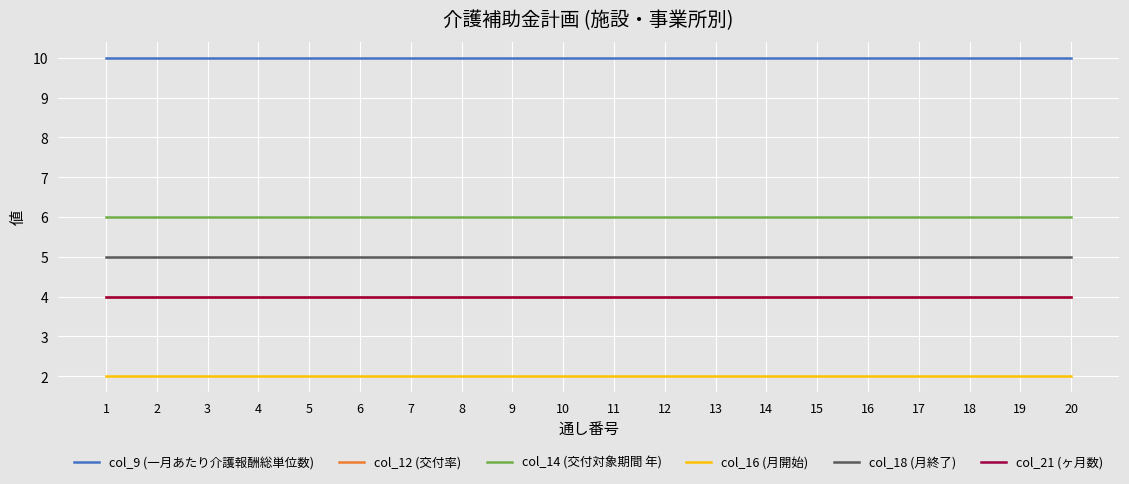

Reading left to right, list all the values displayed in this chart.

col_9 (一月あたり介護報酬総単位数): 1=10	2=10	3=10	4=10	5=10	6=10	7=10	8=10	9=10	10=10	11=10	12=10	13=10	14=10	15=10	16=10	17=10	18=10	19=10	20=10
col_12 (交付率): 1=4	2=4	3=4	4=4	5=4	6=4	7=4	8=4	9=4	10=4	11=4	12=4	13=4	14=4	15=4	16=4	17=4	18=4	19=4	20=4
col_14 (交付対象期間 年): 1=6	2=6	3=6	4=6	5=6	6=6	7=6	8=6	9=6	10=6	11=6	12=6	13=6	14=6	15=6	16=6	17=6	18=6	19=6	20=6
col_16 (月開始): 1=2	2=2	3=2	4=2	5=2	6=2	7=2	8=2	9=2	10=2	11=2	12=2	13=2	14=2	15=2	16=2	17=2	18=2	19=2	20=2
col_18 (月終了): 1=5	2=5	3=5	4=5	5=5	6=5	7=5	8=5	9=5	10=5	11=5	12=5	13=5	14=5	15=5	16=5	17=5	18=5	19=5	20=5
col_21 (ヶ月数): 1=4	2=4	3=4	4=4	5=4	6=4	7=4	8=4	9=4	10=4	11=4	12=4	13=4	14=4	15=4	16=4	17=4	18=4	19=4	20=4